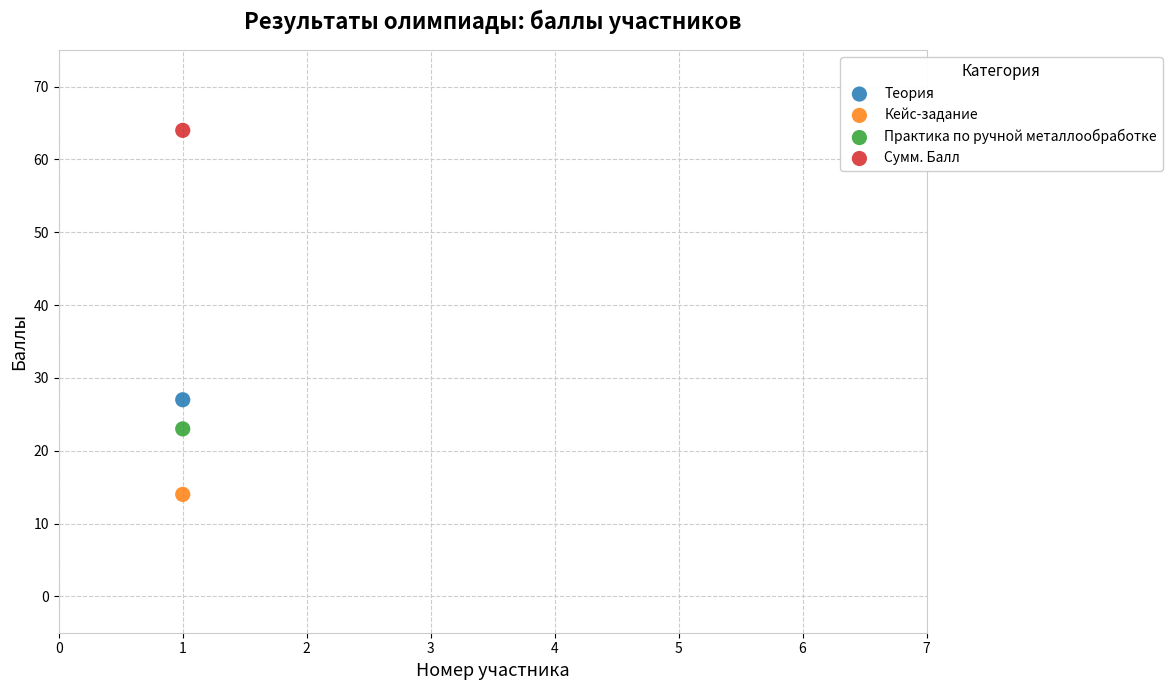

Across all data points, what is the average Y value?

32